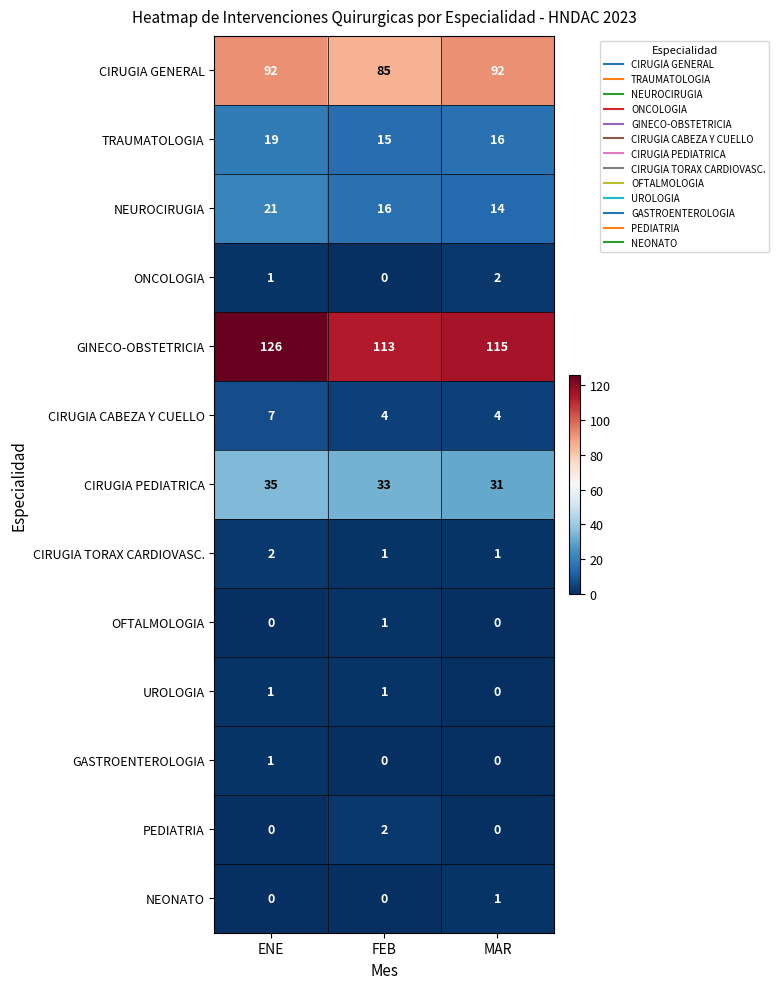

The PEDIATRIA series shows 3 at FEB. True or false?

False